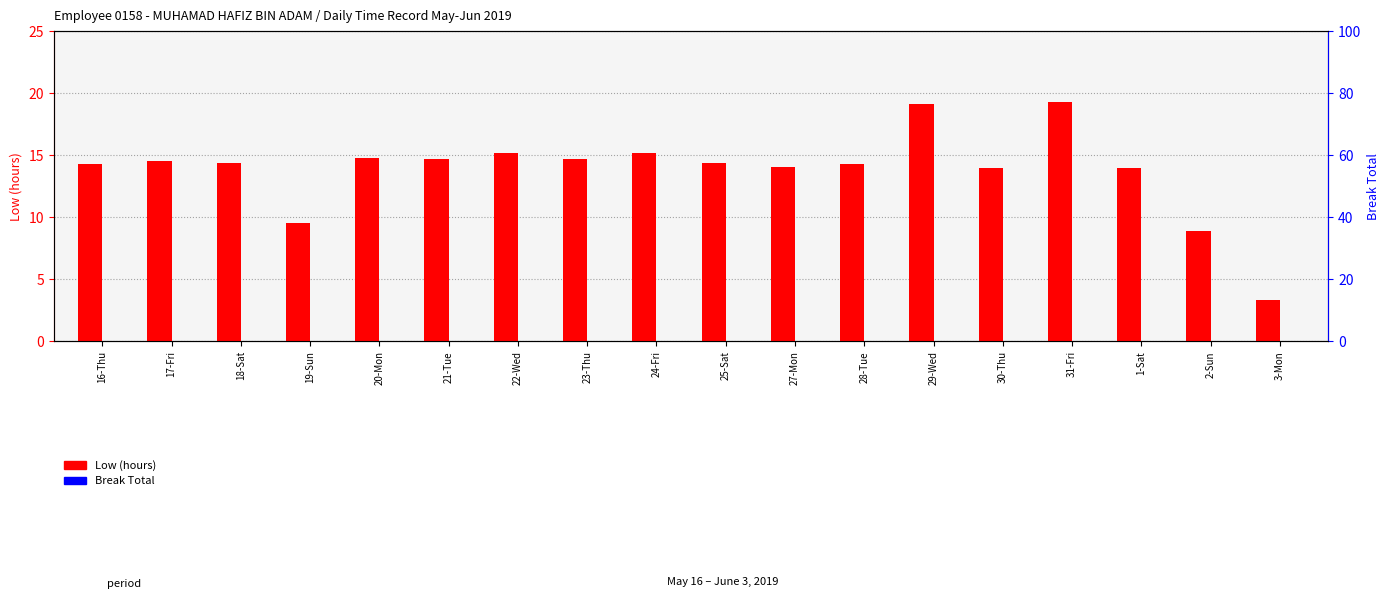

Rank the categories by Break Total value from lowest to highest.

16-Thu, 17-Fri, 18-Sat, 19-Sun, 20-Mon, 21-Tue, 22-Wed, 23-Thu, 24-Fri, 25-Sat, 27-Mon, 28-Tue, 29-Wed, 30-Thu, 31-Fri, 1-Sat, 2-Sun, 3-Mon